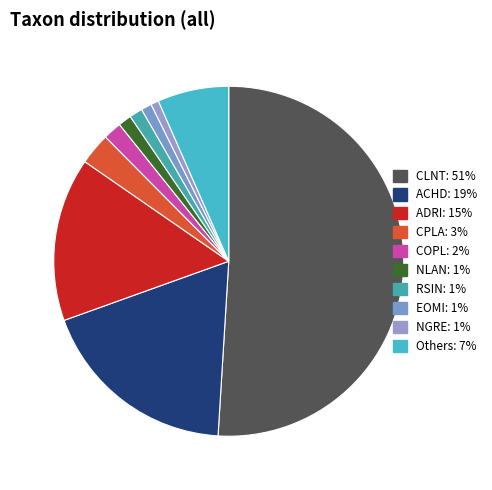

How many segments does this pie chart have?

10